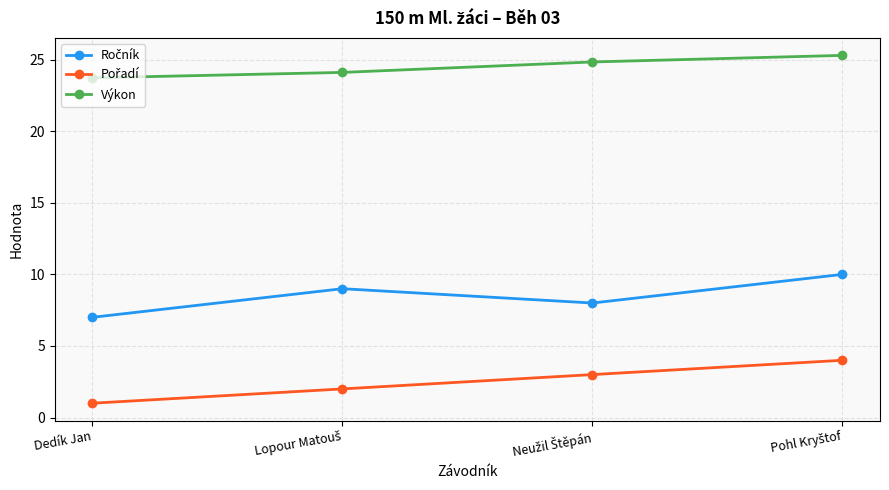

What is the value of the Výkon point at the 2nd from the left?

24.1